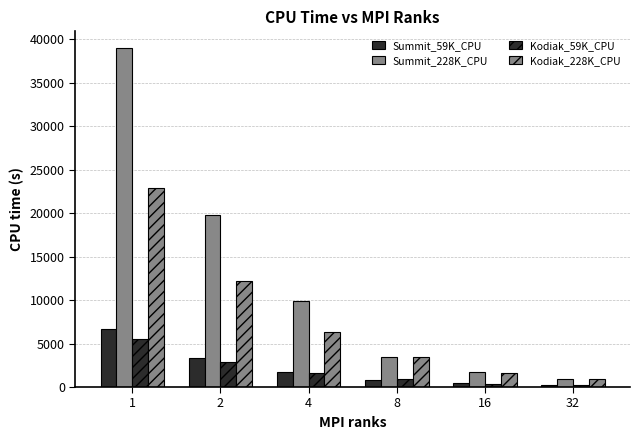

What is the difference between the highest and lowest values at 32?

641.2